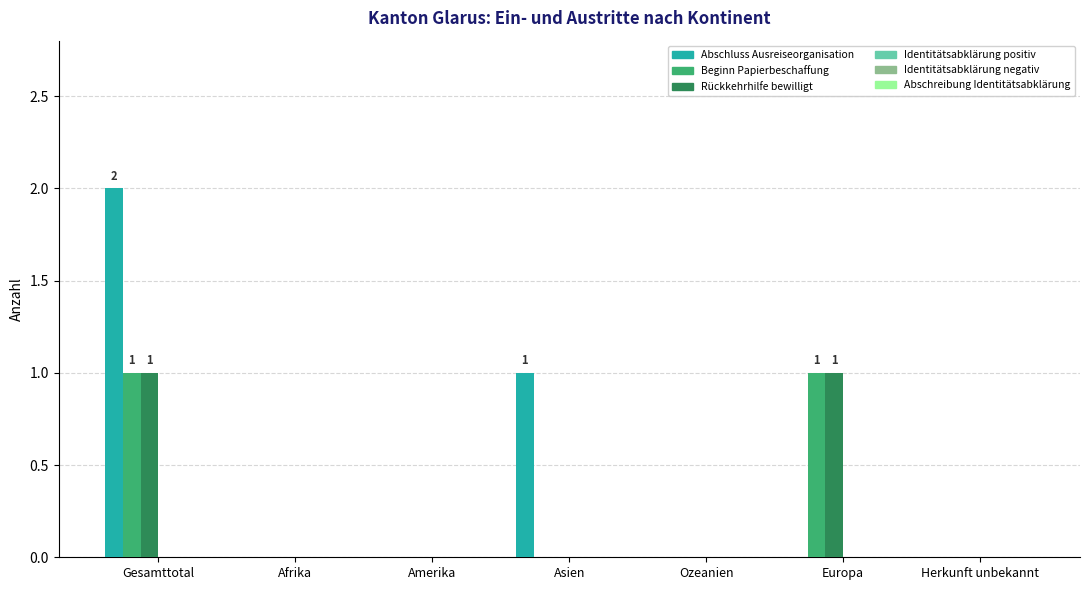

Is it true that Beginn Papierbeschaffung equals 2 at Gesamttotal?

False